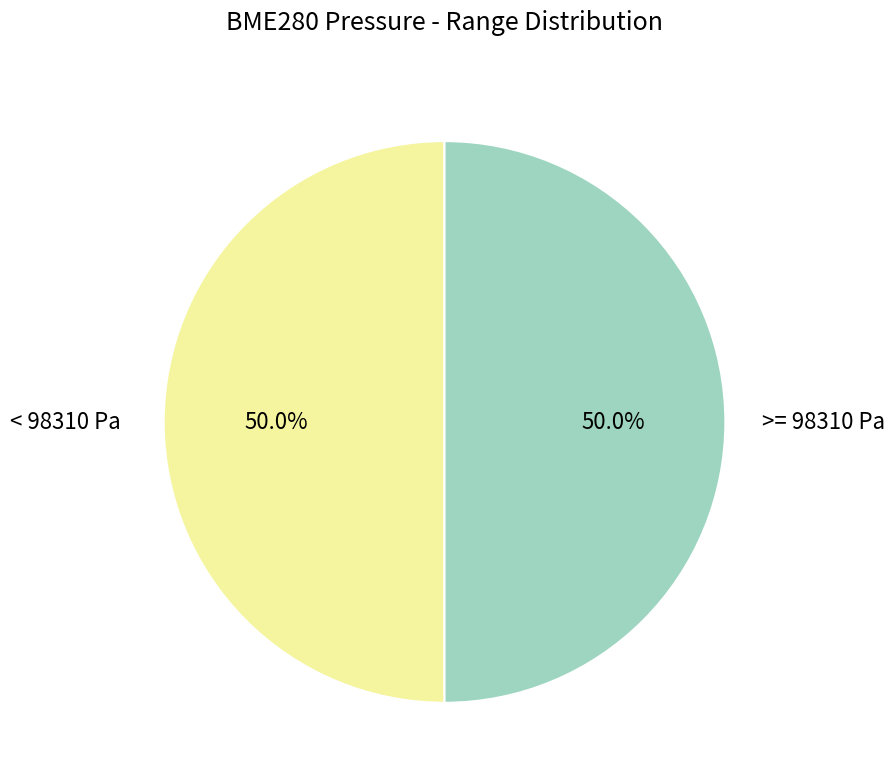

Is there any slice that represents more than half of the pie?

No